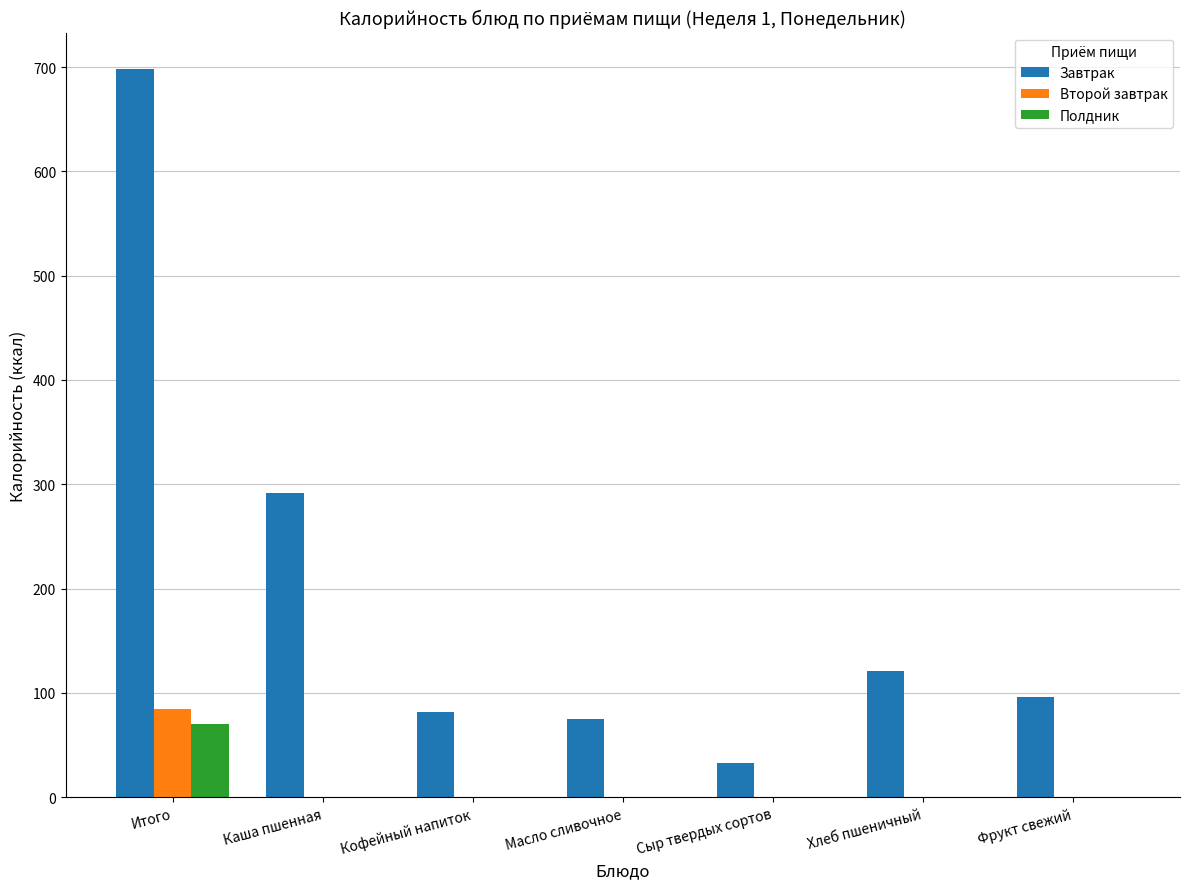

The Полдник series shows 38.0 at Итого. True or false?

False